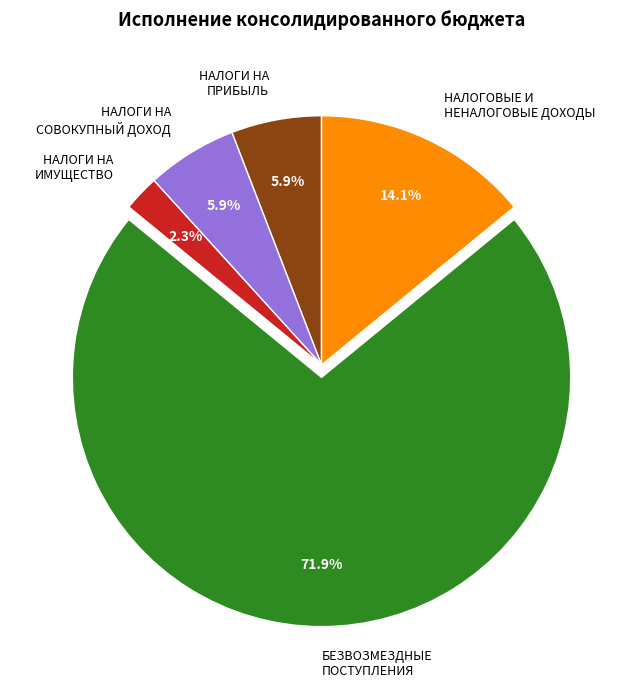

What percentage is the БЕЗВОЗМЕЗДНЫЕ ПОСТУПЛЕНИЯ slice, to the nearest percent?

72%